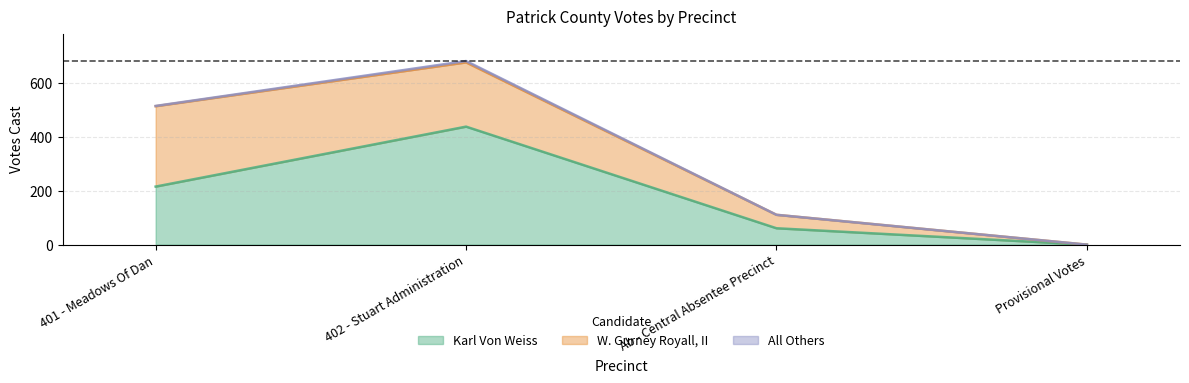

At which category is the sum across all series the highest?

402 - Stuart Administration